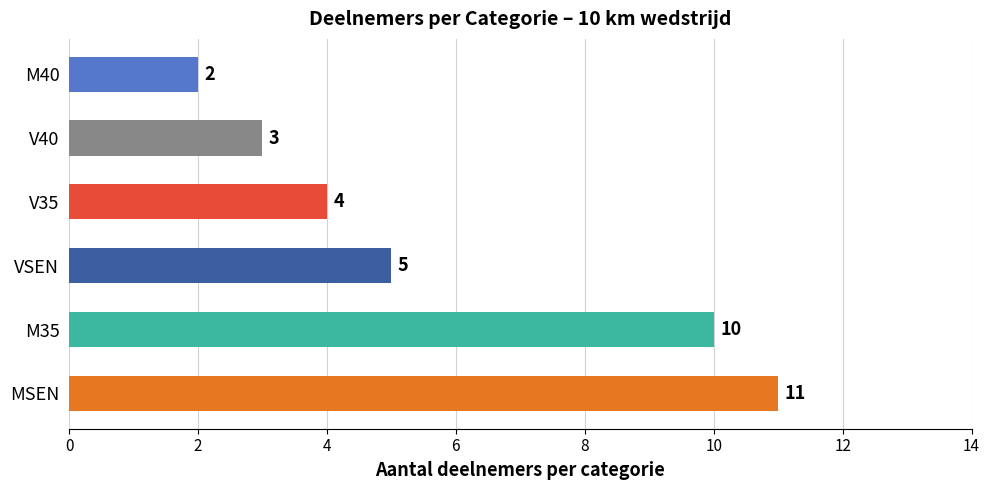

What is the approximate value at MSEN?

11